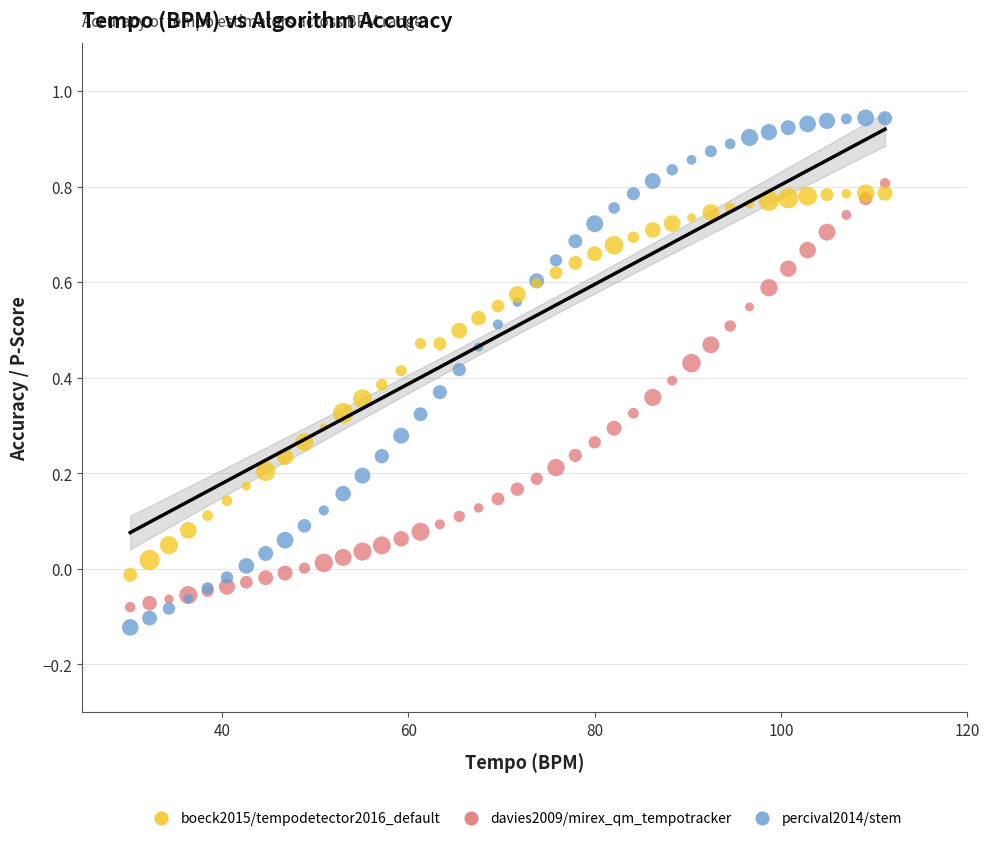

Which series has the widest spread of Y values?

percival2014/stem